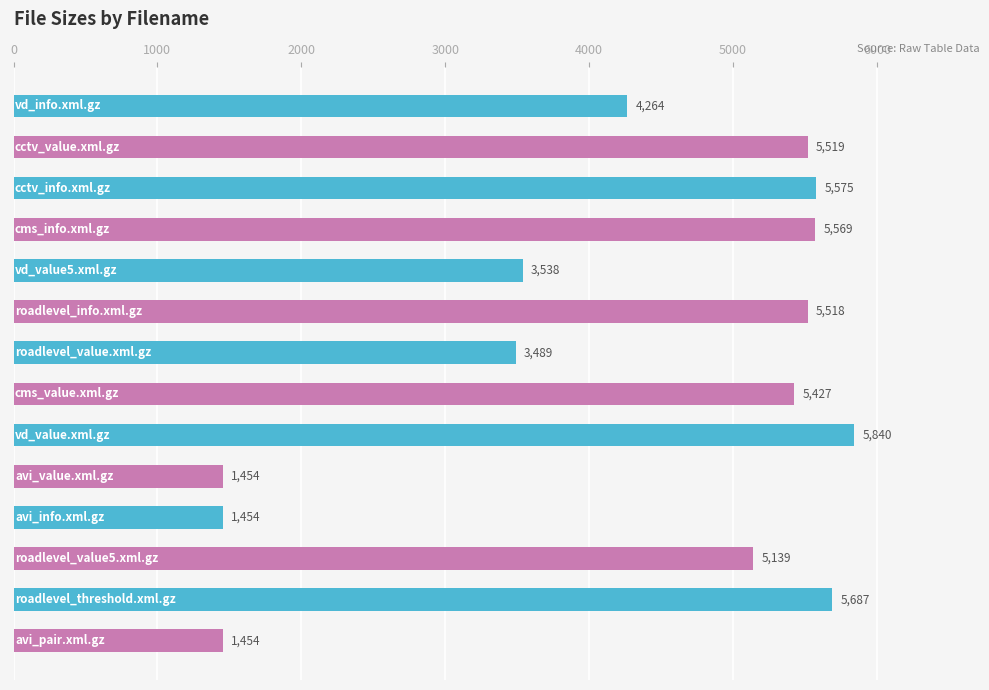

What is the difference between the maximum and second lowest values?

4386